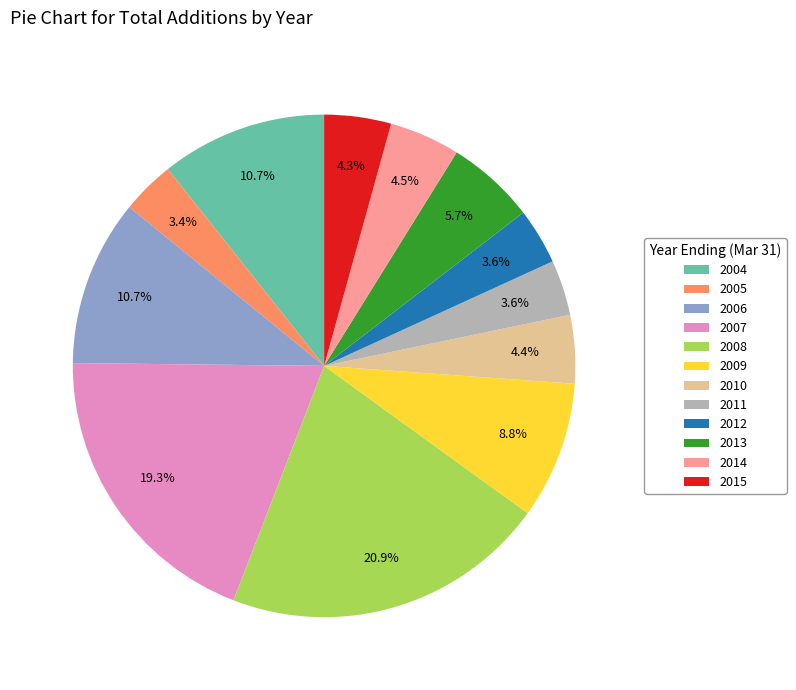

What percentage do 2009 and 2012 together represent?

12.4%